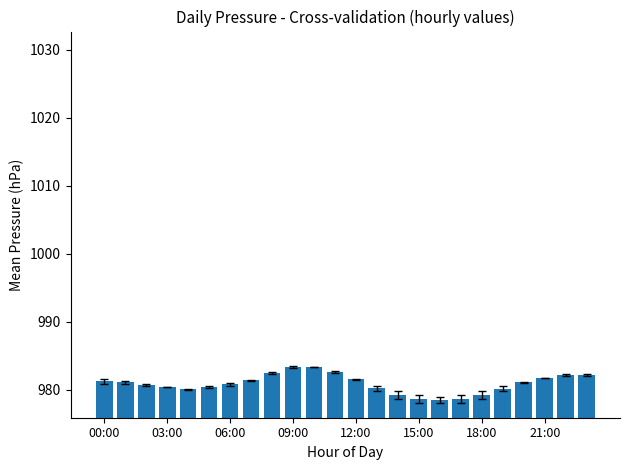

What is the maximum value shown in the chart?

983.4